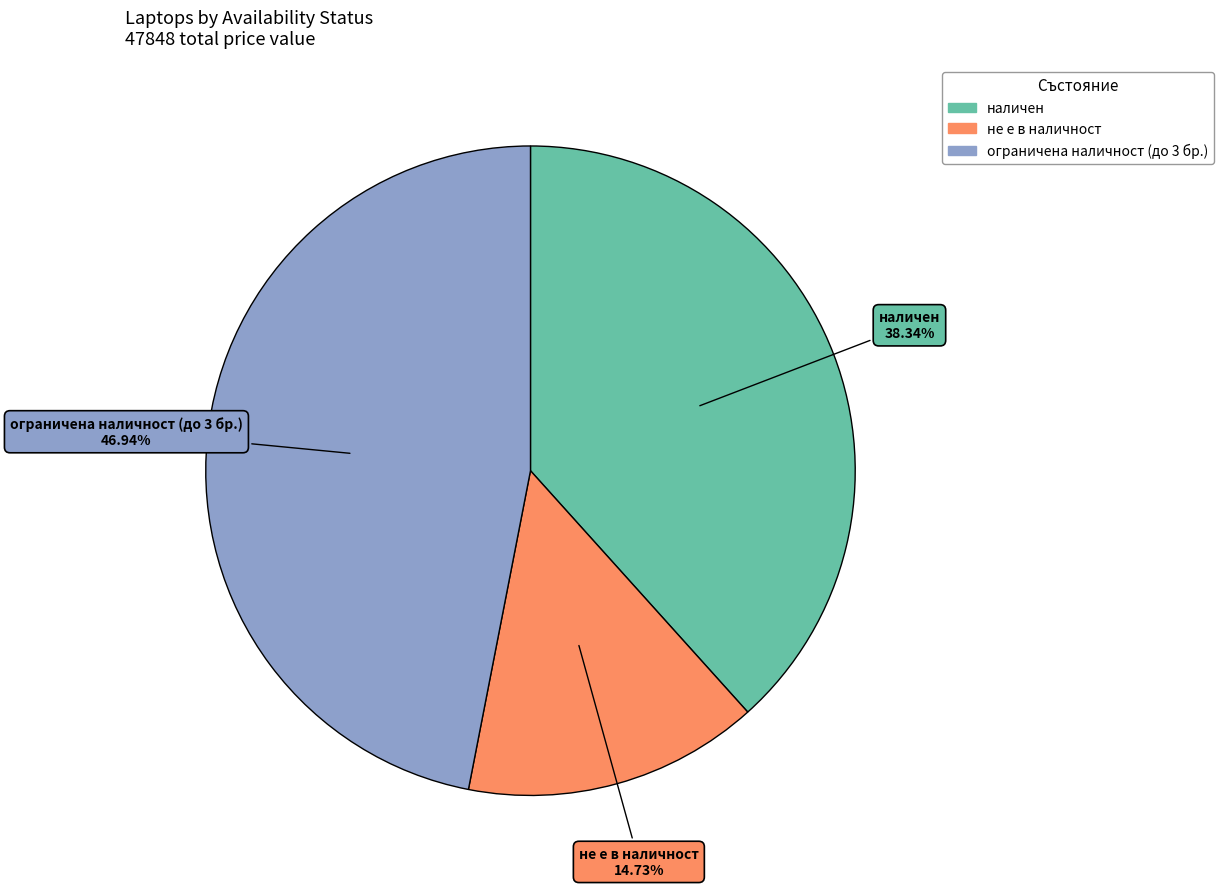

What is the smallest slice in the pie chart?

не е в наличност